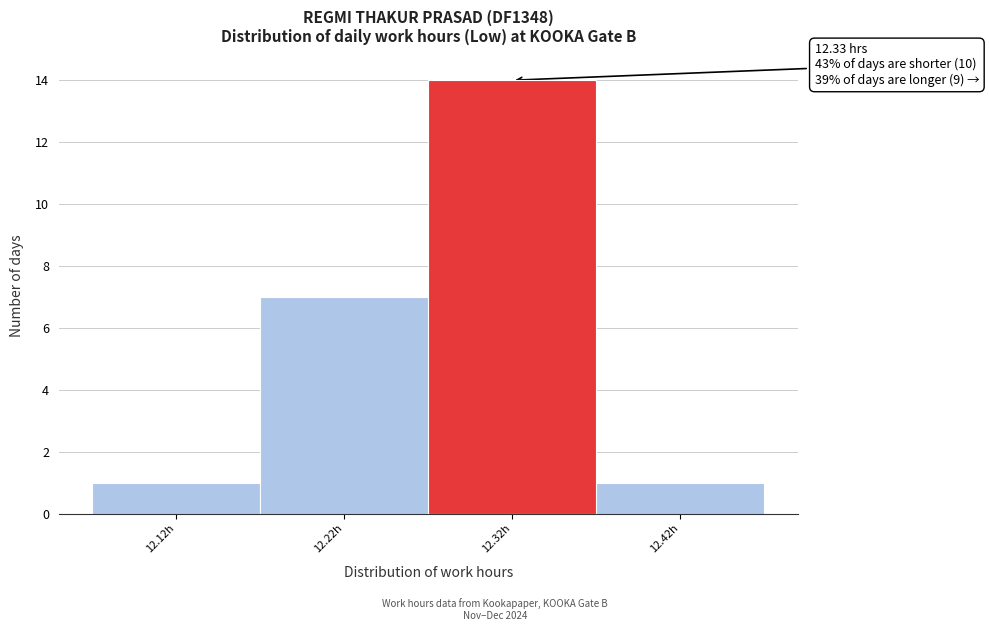

Reading right to left, what are all the values shown in this chart?

1	14	7	1